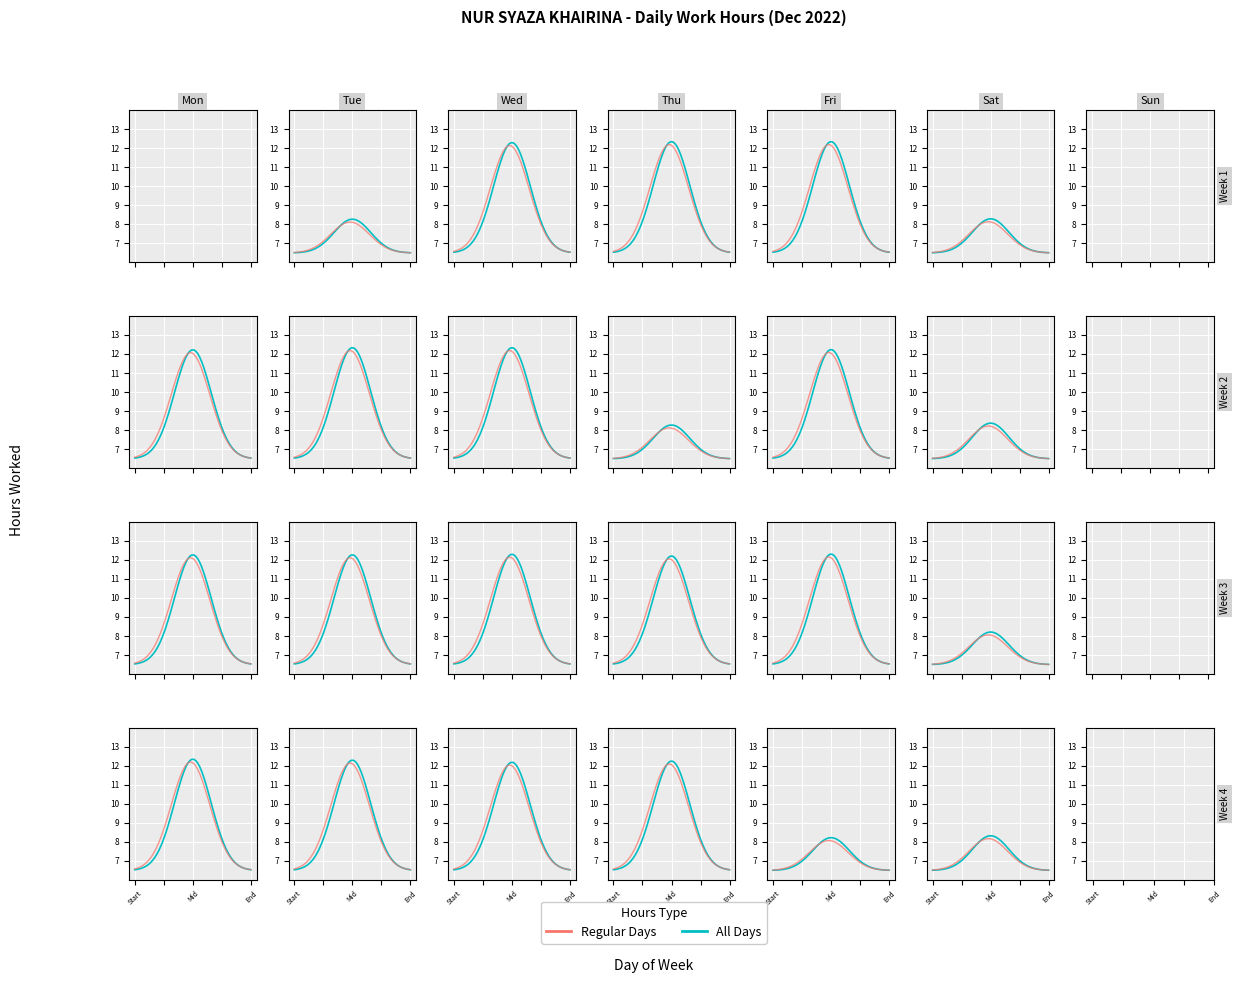

Reading right to left, extract all data points from this chart.

8.3	8.2	12.2	12.2	12.3	12.3	8.2	12.3	12.2	12.3	12.3	12.3	8.4	12.2	8.3	12.3	12.3	12.2	8.3	12.3	12.3	12.3	8.3